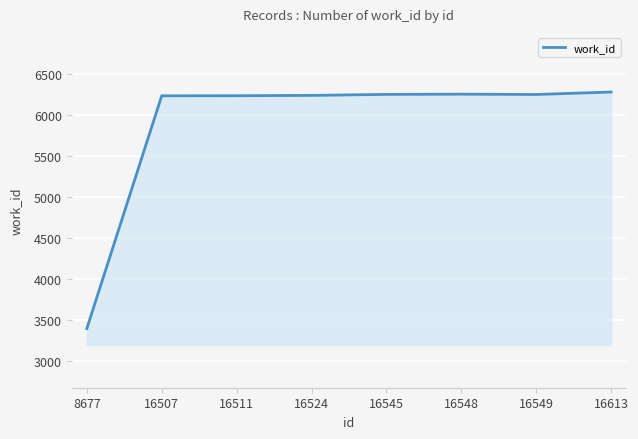

What is the sum of the values at 16524 and 8677?

9626